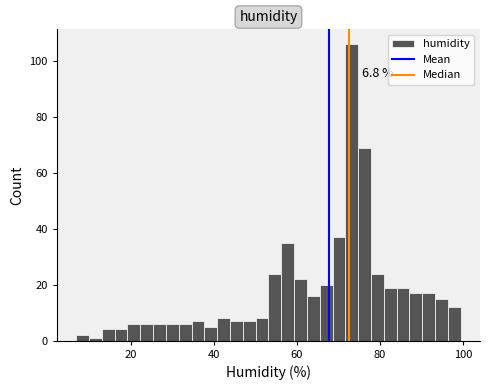

Around what value on the x-axis is the tallest bar? Give the approximate position of its centre, as read against the axis.

74